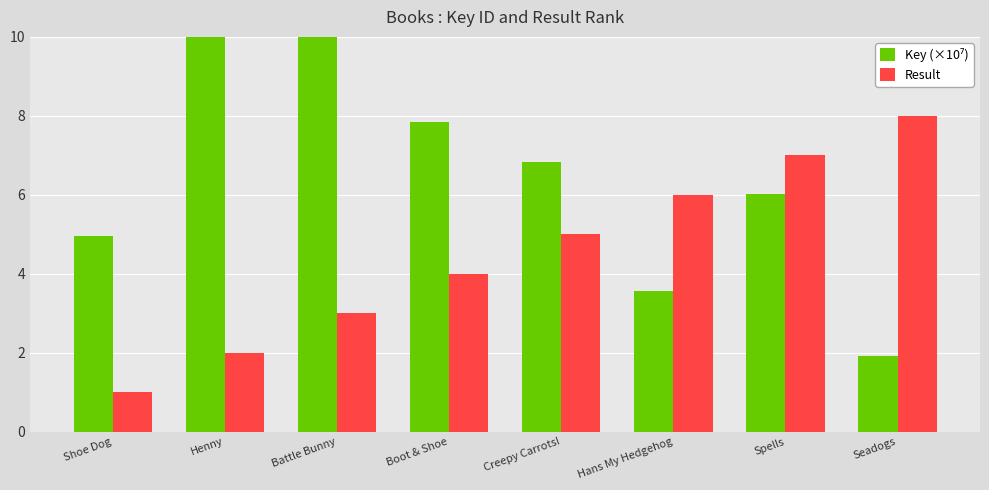

Which series has the largest total across all categories?

Key (×10⁷)